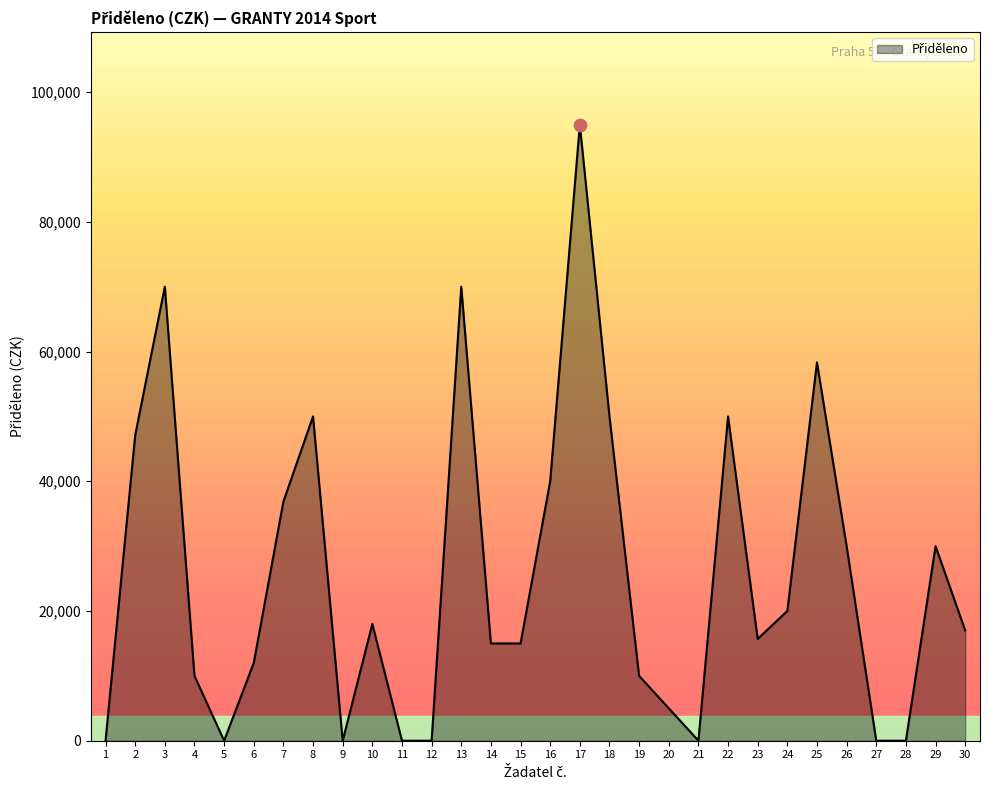

Between 2 and 30, which is larger?

2